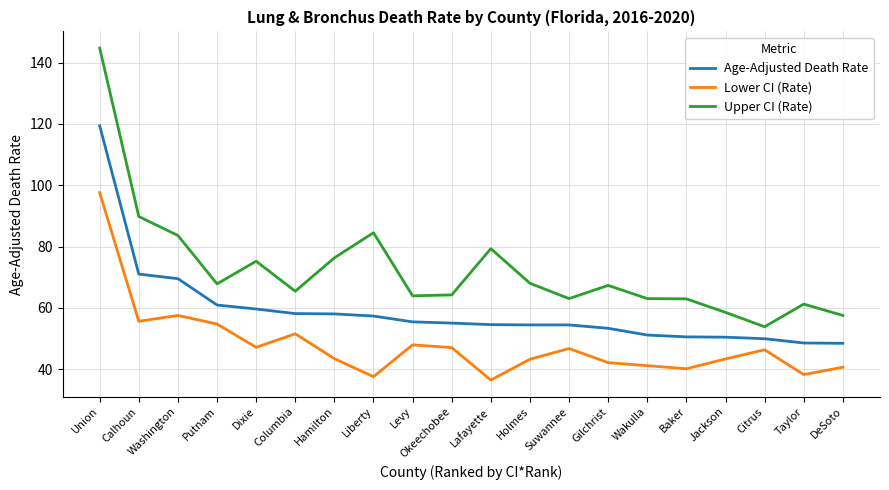

Rank the series at Union from lowest to highest value.

Lower CI (Rate), Age-Adjusted Death Rate, Upper CI (Rate)